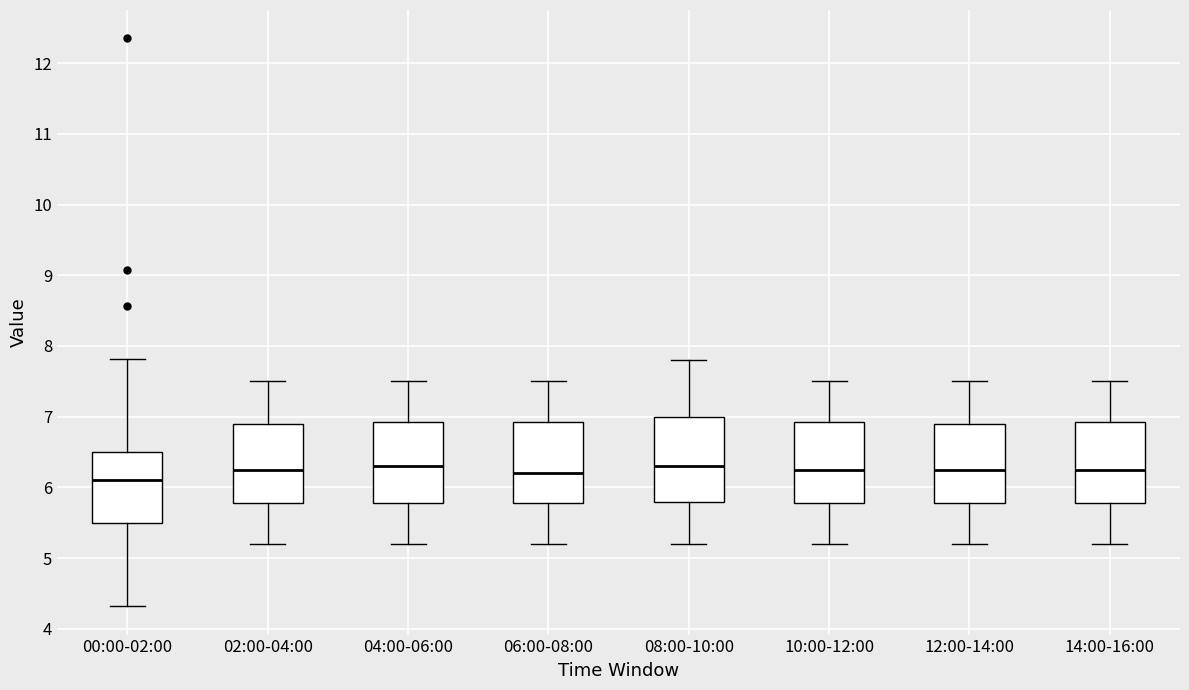

Reading left to right, read every box against the y-axis: the position of its median line, the range the box covers, and the ends of its whiskers. The values are not printed on the chart, so give them approximately, as read against the axis.

00:00-02:00: median 6.1, box 5.5 to 6.5, whiskers 4.3 to 7.8
02:00-04:00: median 6.3, box 5.8 to 6.9, whiskers 5.2 to 7.5
04:00-06:00: median 6.3, box 5.8 to 6.9, whiskers 5.2 to 7.5
06:00-08:00: median 6.2, box 5.8 to 6.9, whiskers 5.2 to 7.5
08:00-10:00: median 6.3, box 5.8 to 7.0, whiskers 5.2 to 7.8
10:00-12:00: median 6.3, box 5.8 to 6.9, whiskers 5.2 to 7.5
12:00-14:00: median 6.3, box 5.8 to 6.9, whiskers 5.2 to 7.5
14:00-16:00: median 6.3, box 5.8 to 6.9, whiskers 5.2 to 7.5